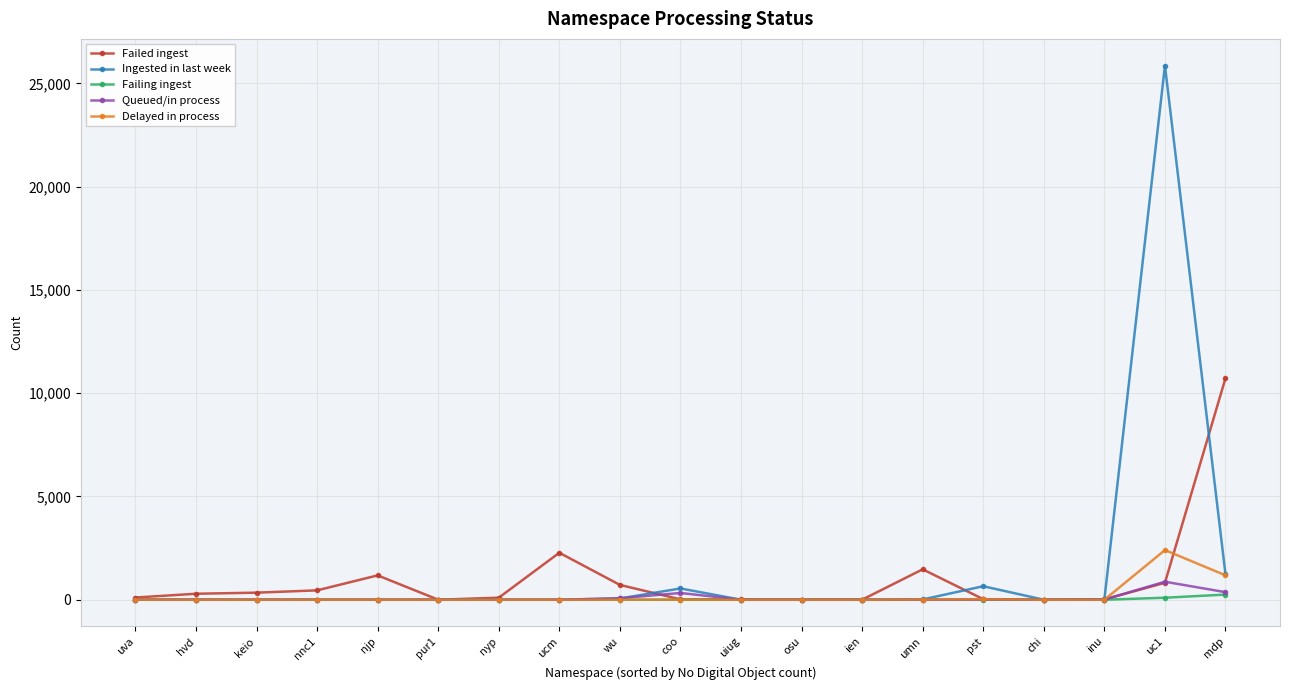

What is the label of the 12th point from the left?

osu